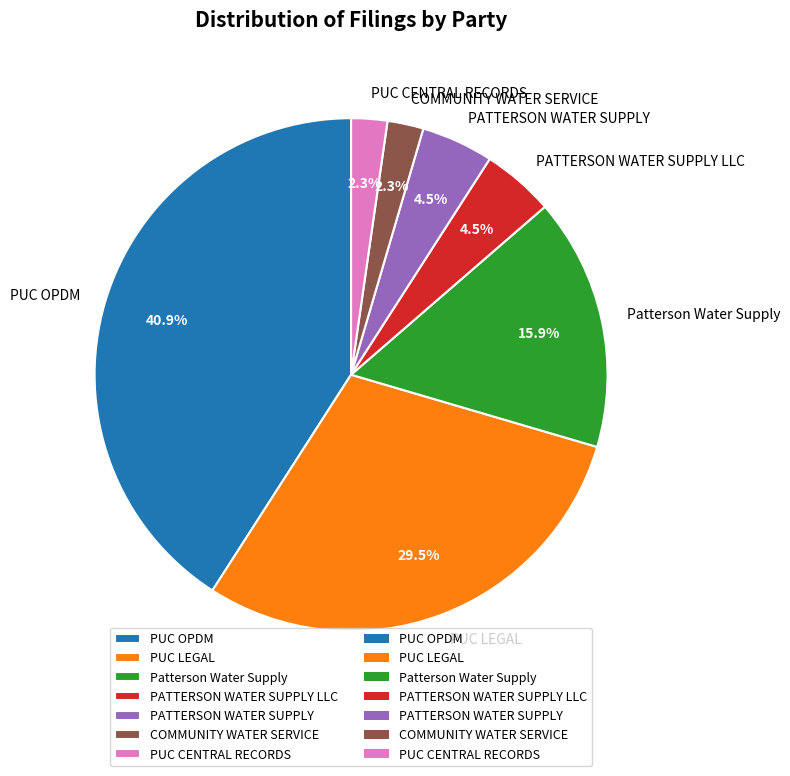

Does PUC OPDM account for over 50% of the chart?

No